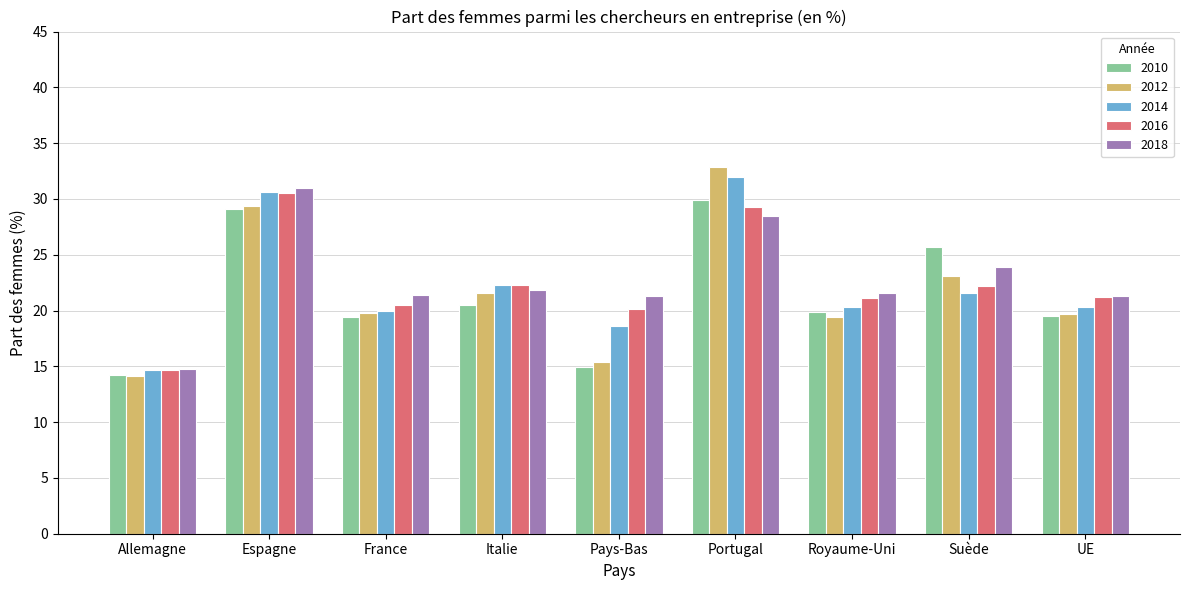

What is the label of the 1st bar from the left?

Allemagne